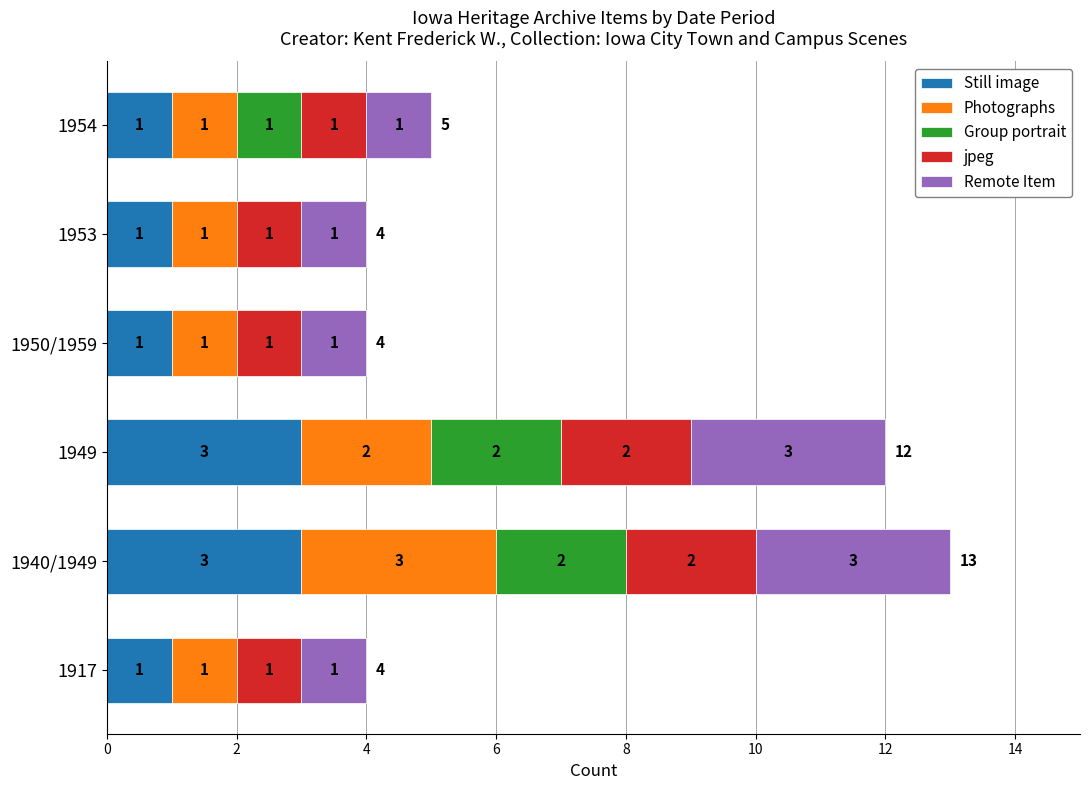

What is the maximum value for Still image?

3